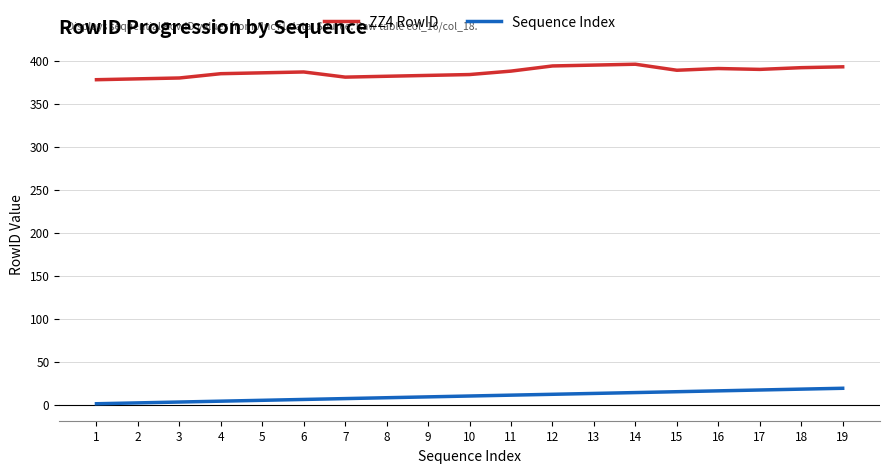

What are all the series names shown in the legend?

ZZ4 RowID, Sequence Index